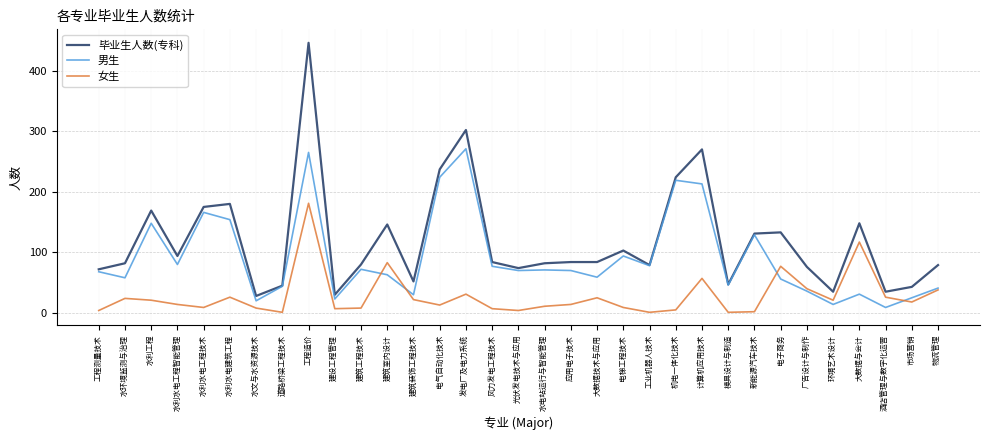

Where is 男生 nearest to the value 140?

水利工程